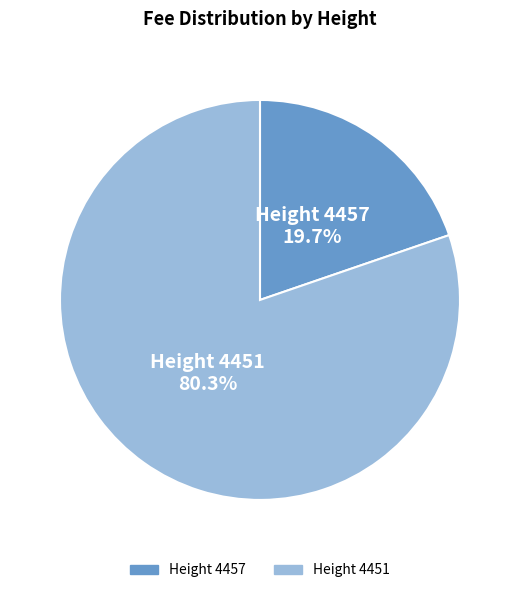

Is there any slice that represents more than half of the pie?

Yes